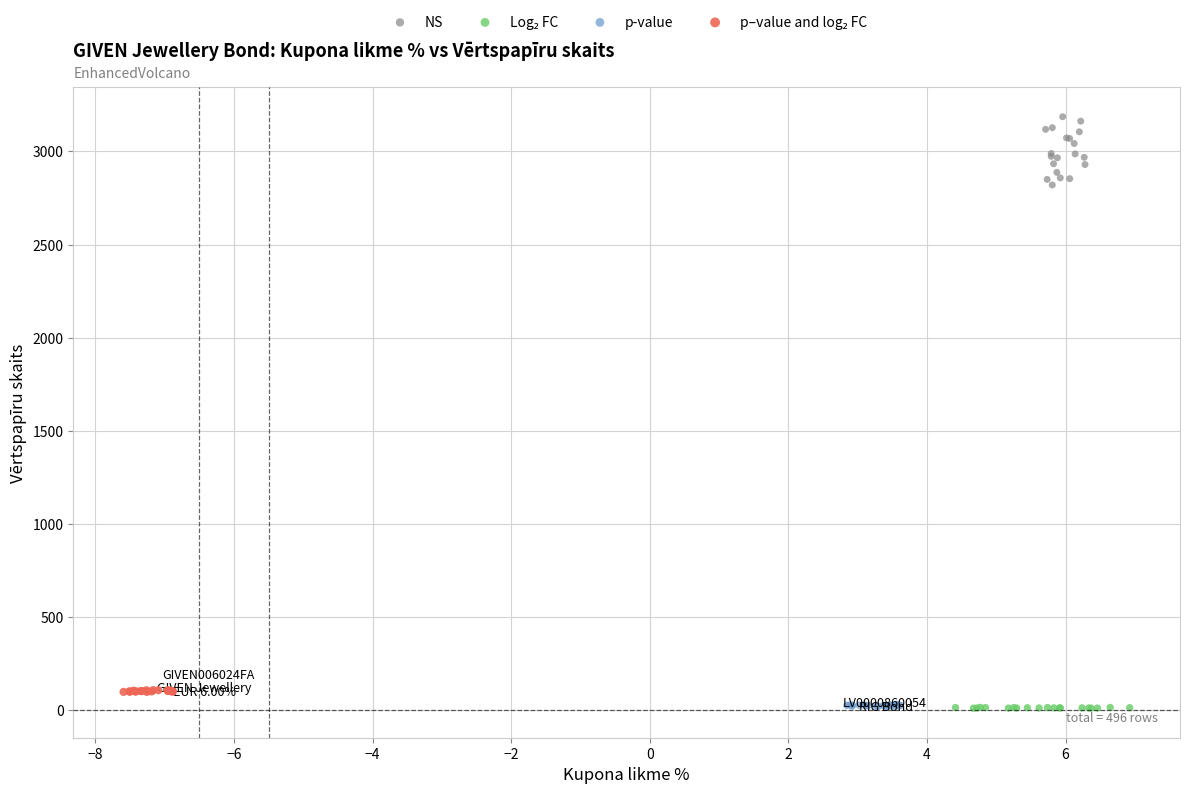

Which series contains the highest Y value?

NS